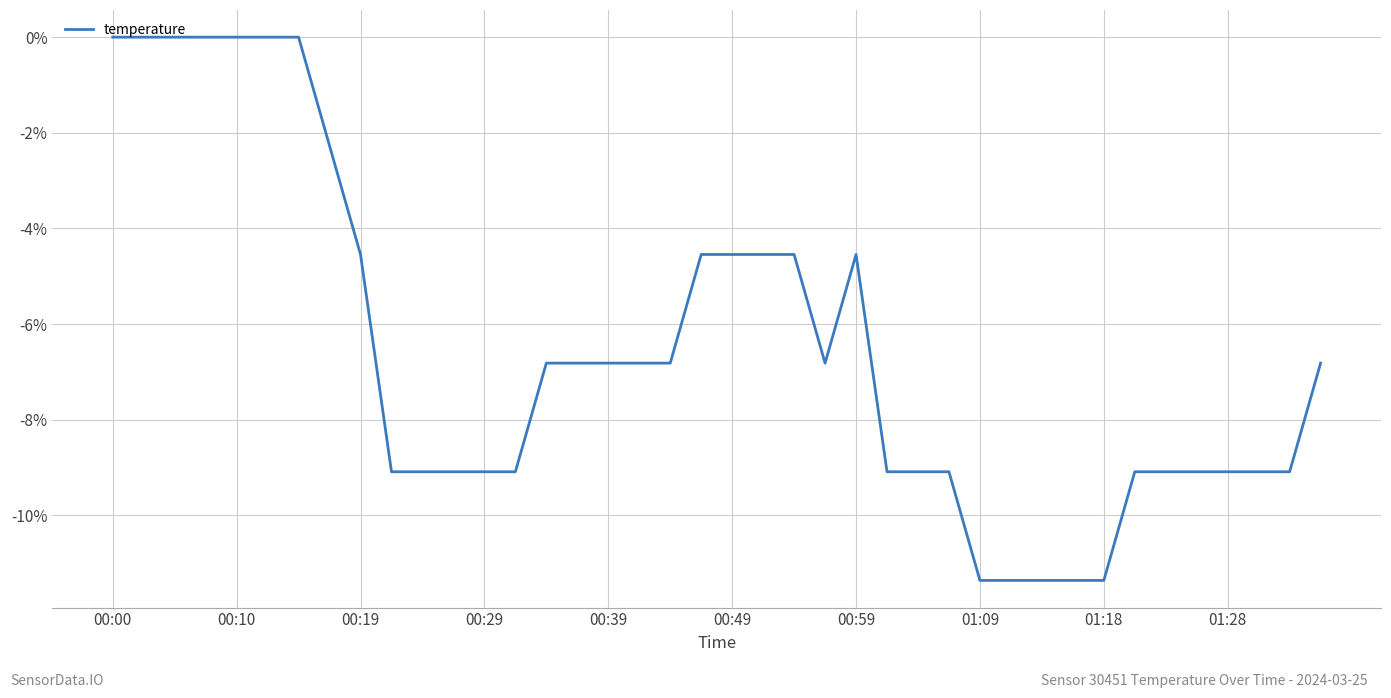

What is the minimum value shown in the chart?

-11.4